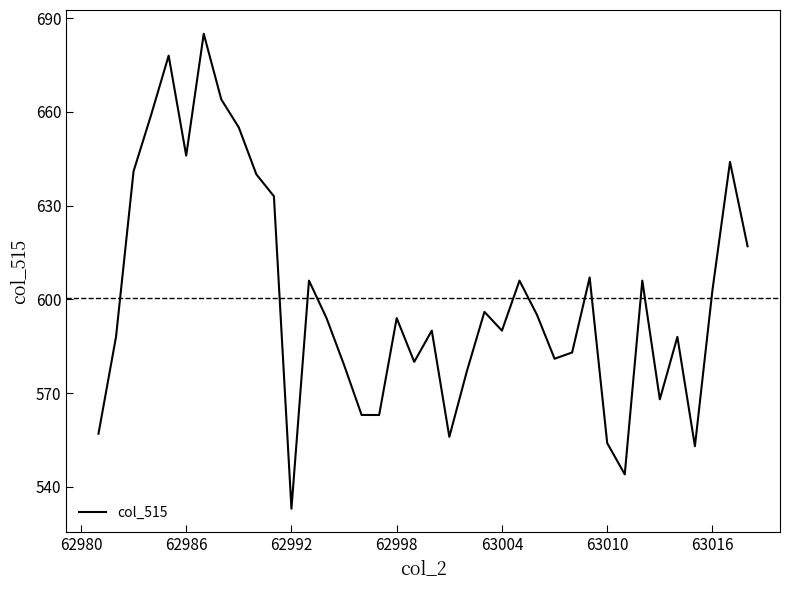

What is the minimum value shown in the chart?

533